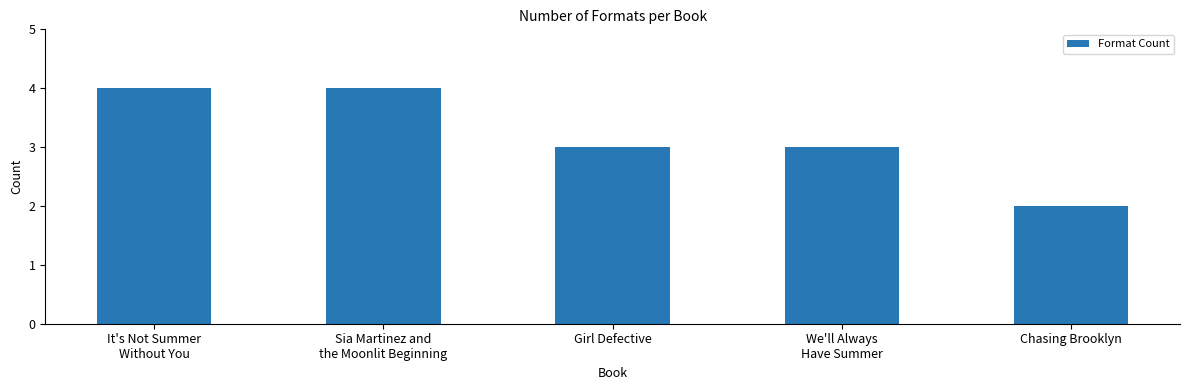

What is the maximum value shown in the chart?

4